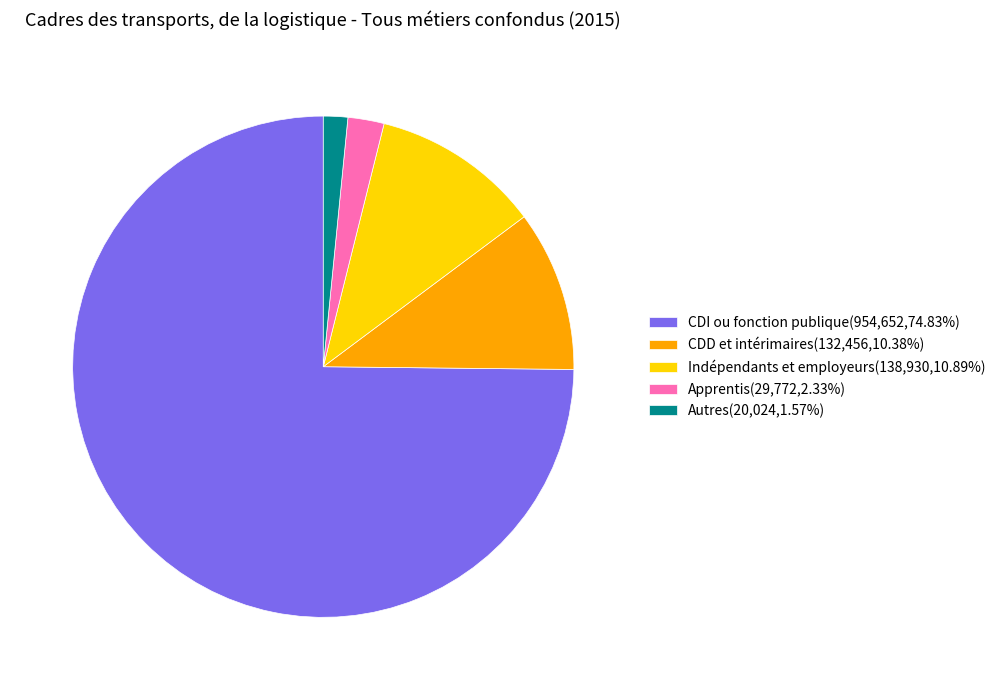

Between Autres and CDI ou fonction publique, which is larger?

CDI ou fonction publique